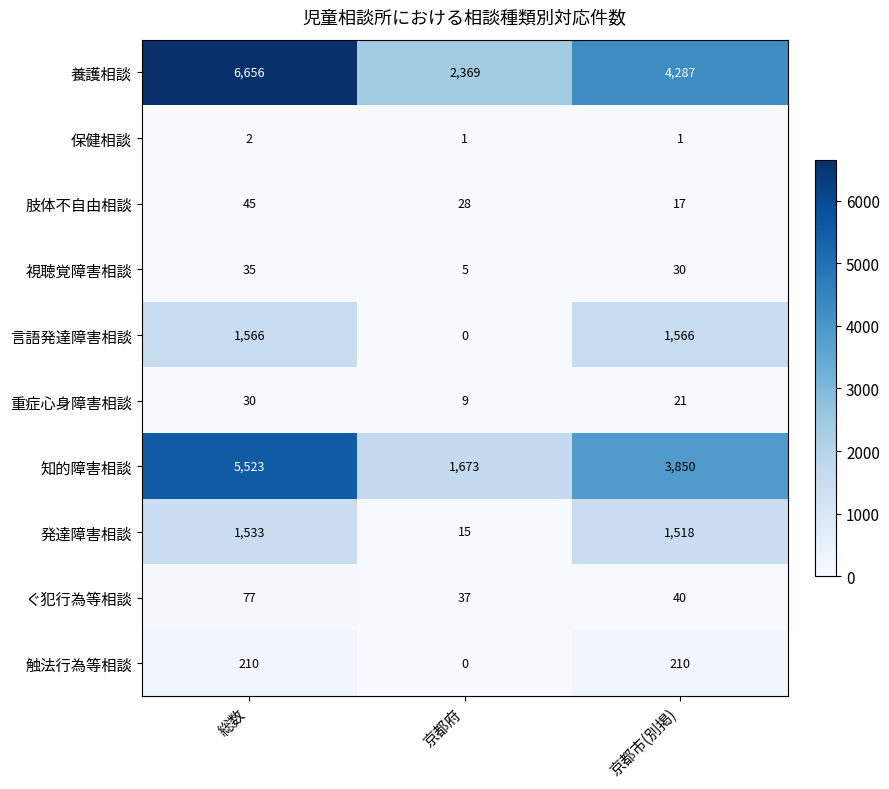

Where is 重症心身障害相談 nearest to the value 19?

京都市(別掲)